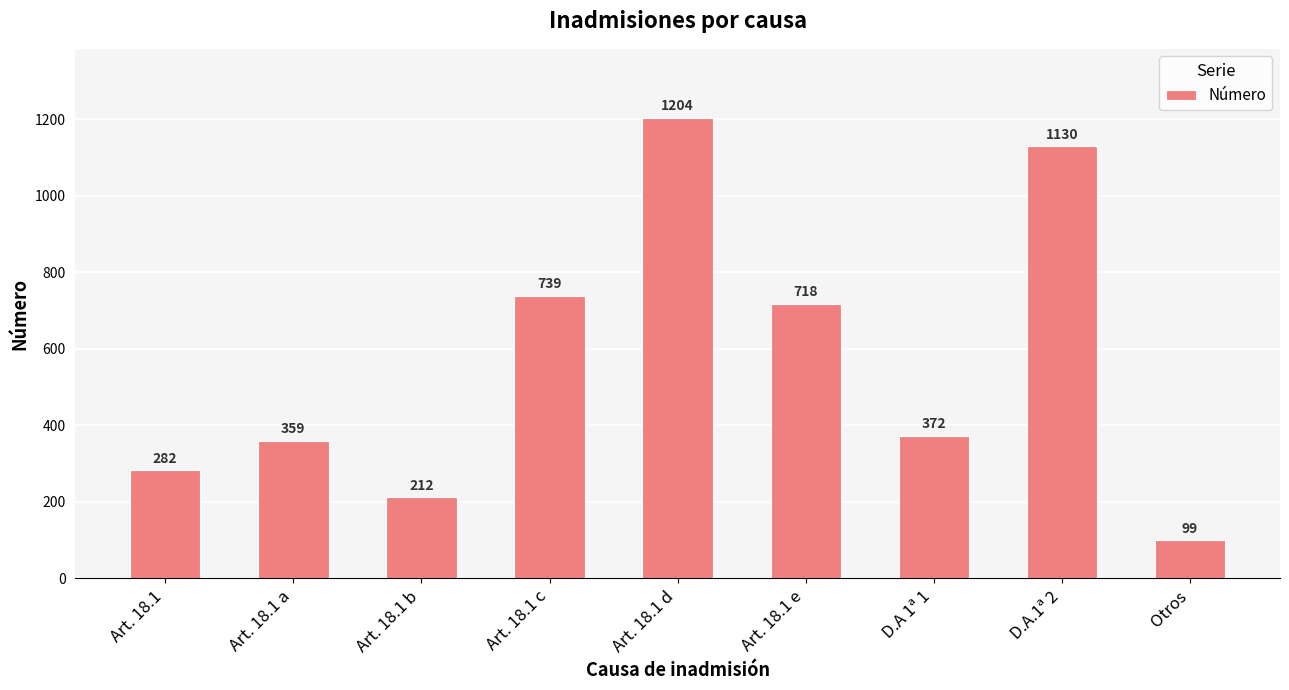

What is the difference between the values at D.A.1ª 2 and Art. 18.1 c?

391